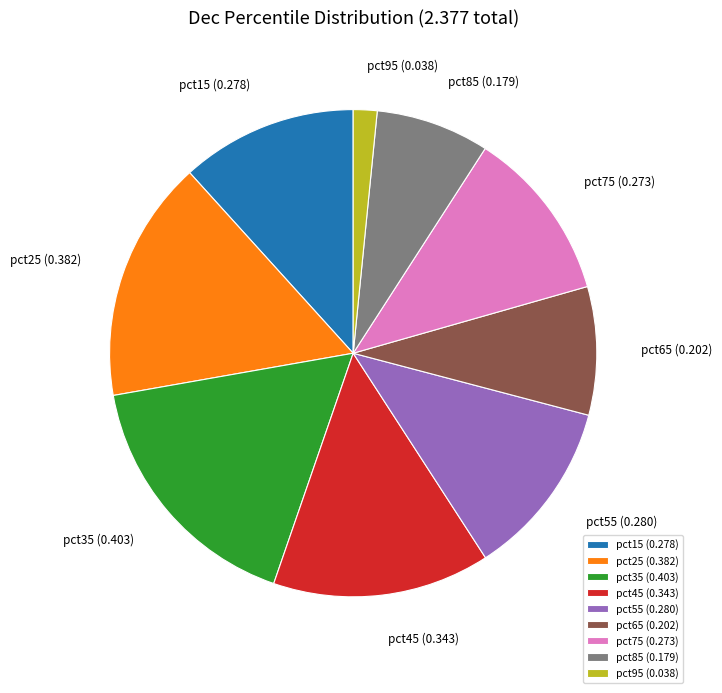

Does pct25 represent more than half of the total?

No